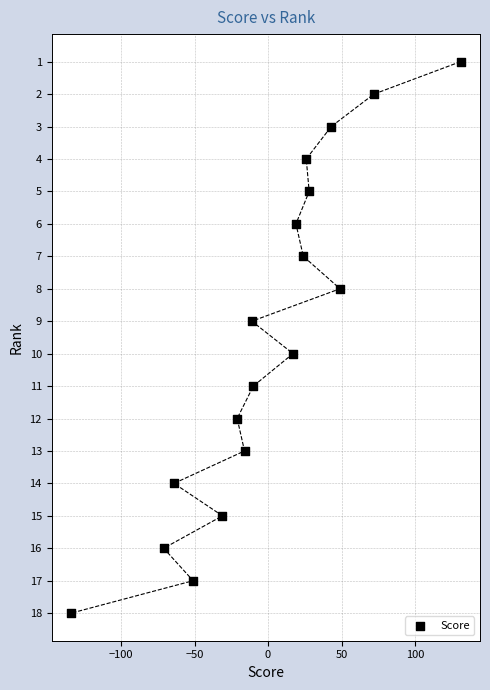

What is the range of X values (max minus min)?

265